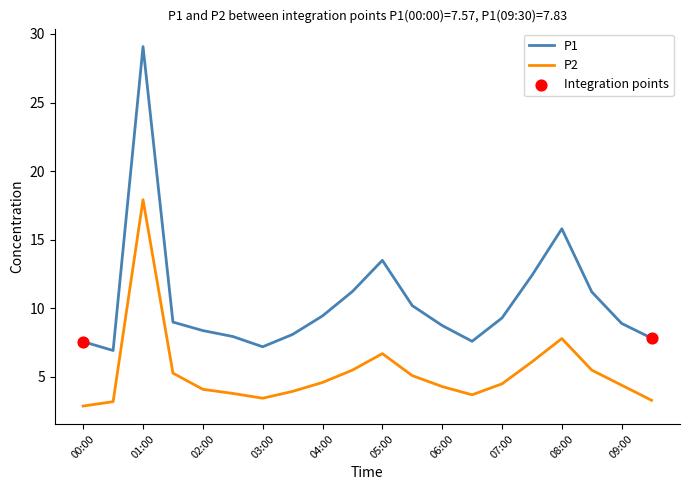

Which series has the largest range (max minus min)?

P1